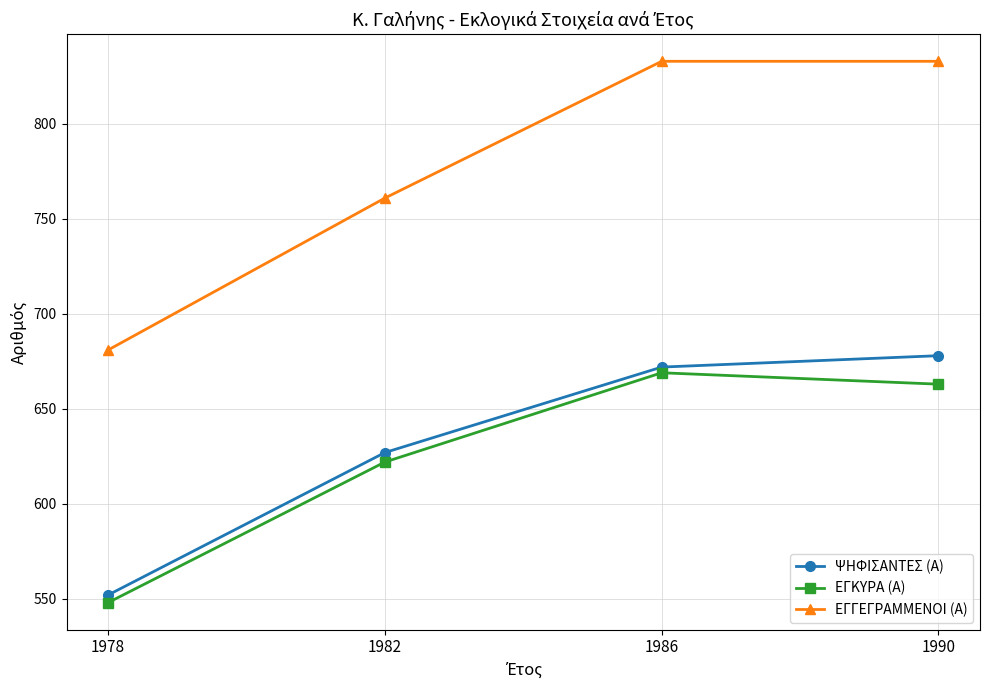

How many lines are shown in the chart?

3